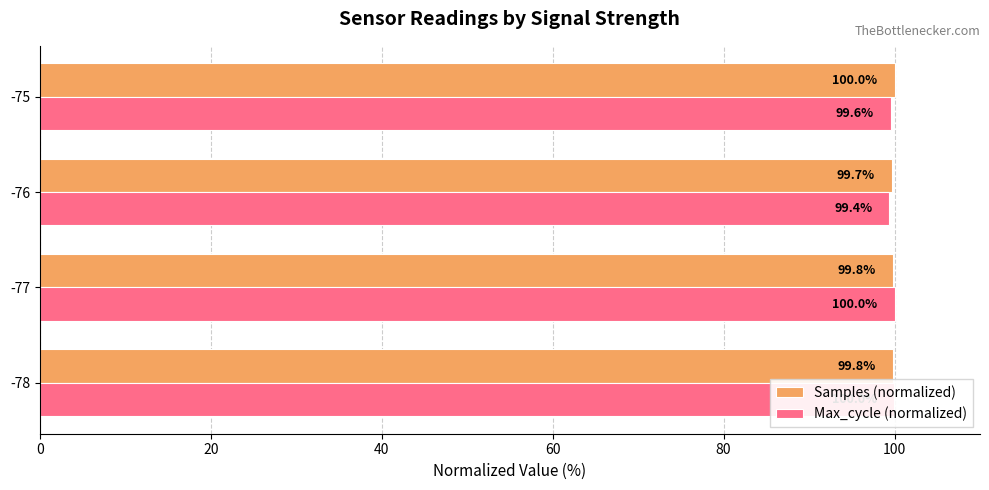

What are all the series names shown in the legend?

Samples (normalized), Max_cycle (normalized)